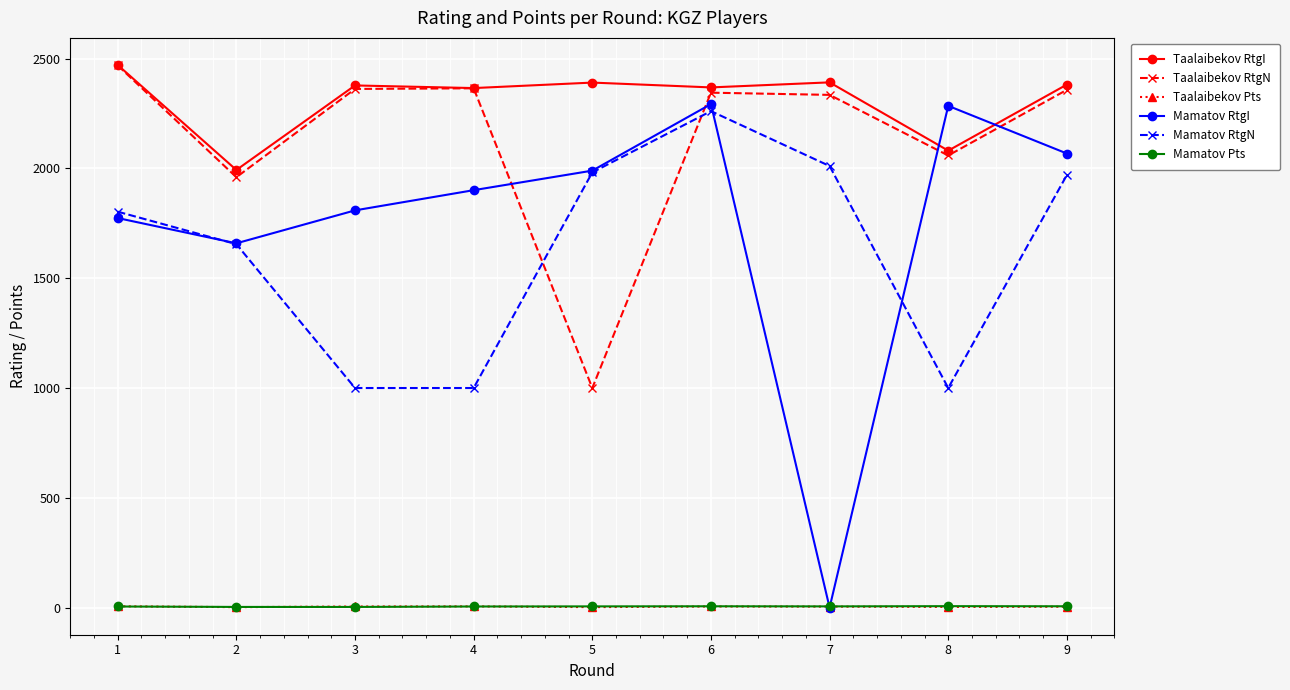

What is the minimum value for Taalaibekov Pts?

2.0